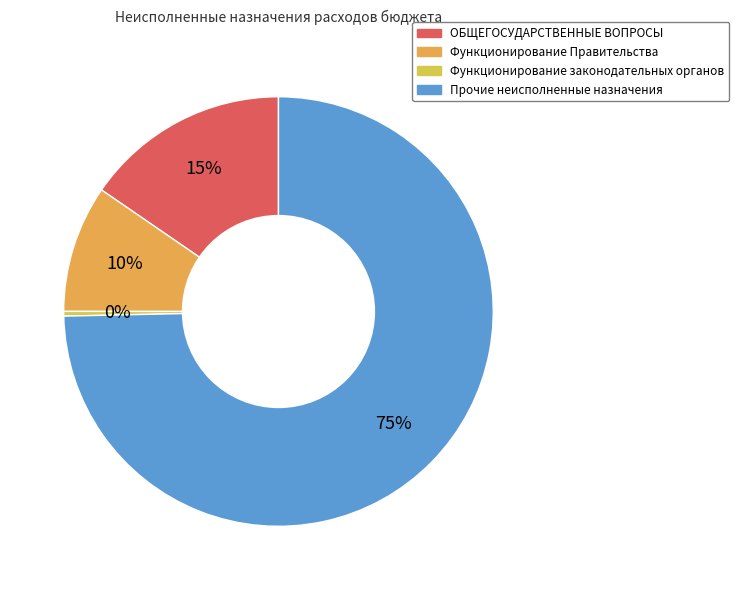

To the nearest percent, what percentage of the pie is Прочие неисполненные назначения?

75%